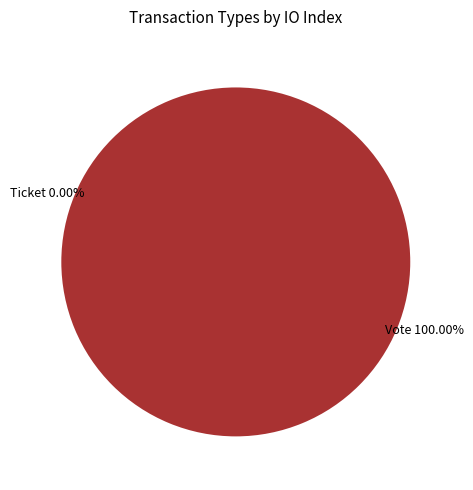

What is the smallest slice in the pie chart?

Ticket